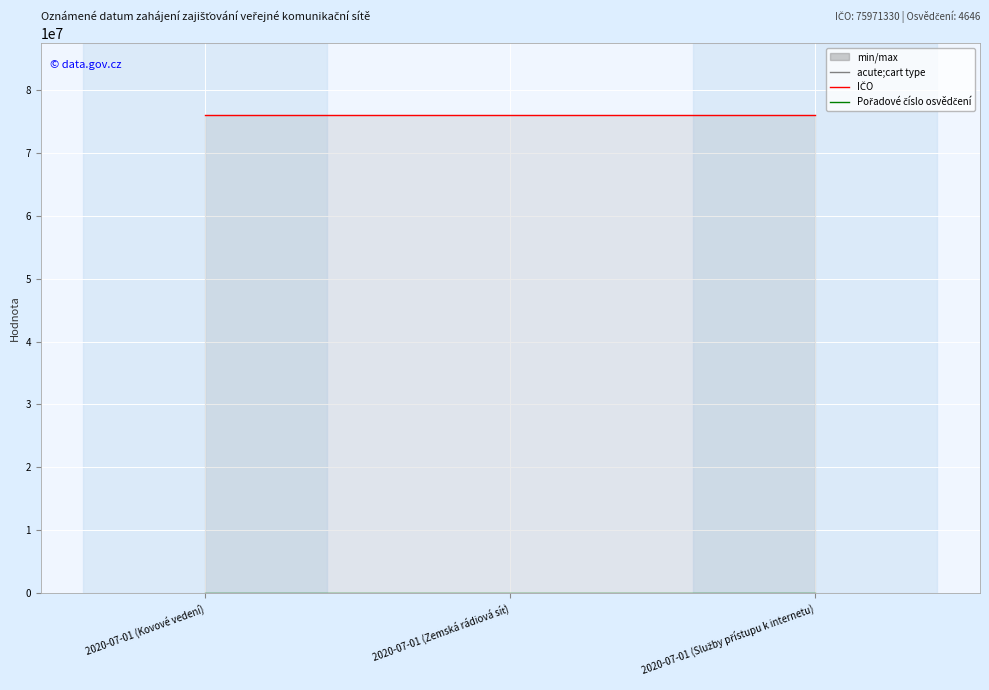

Reading left to right, extract all data points from this chart.

IČO: 2020-07-01 (Kovové vedení)=75971330	2020-07-01 (Zemská rádiová síť)=75971330	2020-07-01 (Služby přístupu k internetu)=75971330
Pořadové číslo osvědčení: 2020-07-01 (Kovové vedení)=4646	2020-07-01 (Zemská rádiová síť)=4646	2020-07-01 (Služby přístupu k internetu)=4646